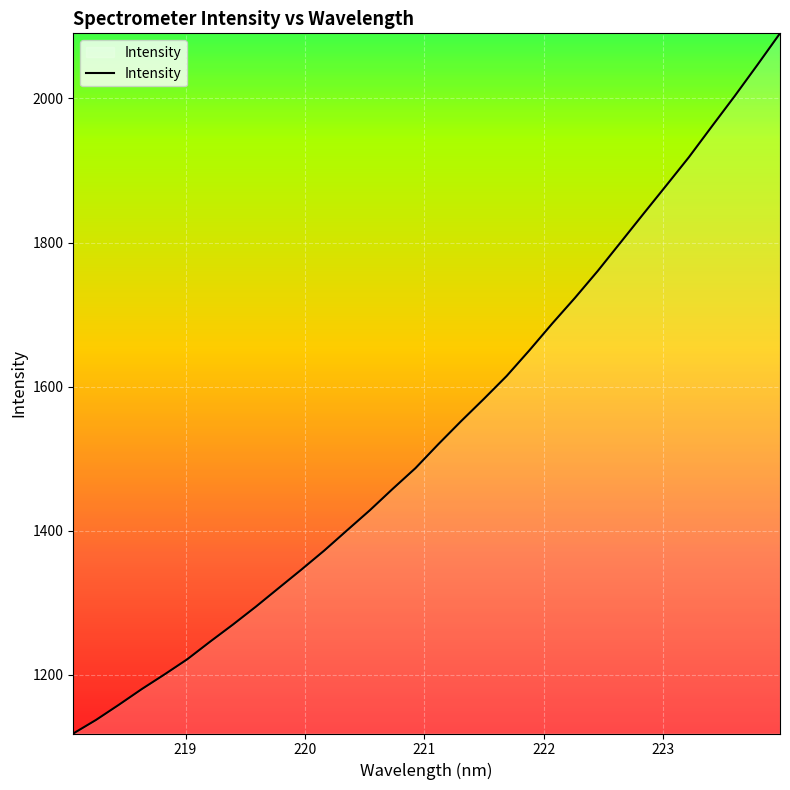

What is the difference between the maximum and minimum values?

971.9